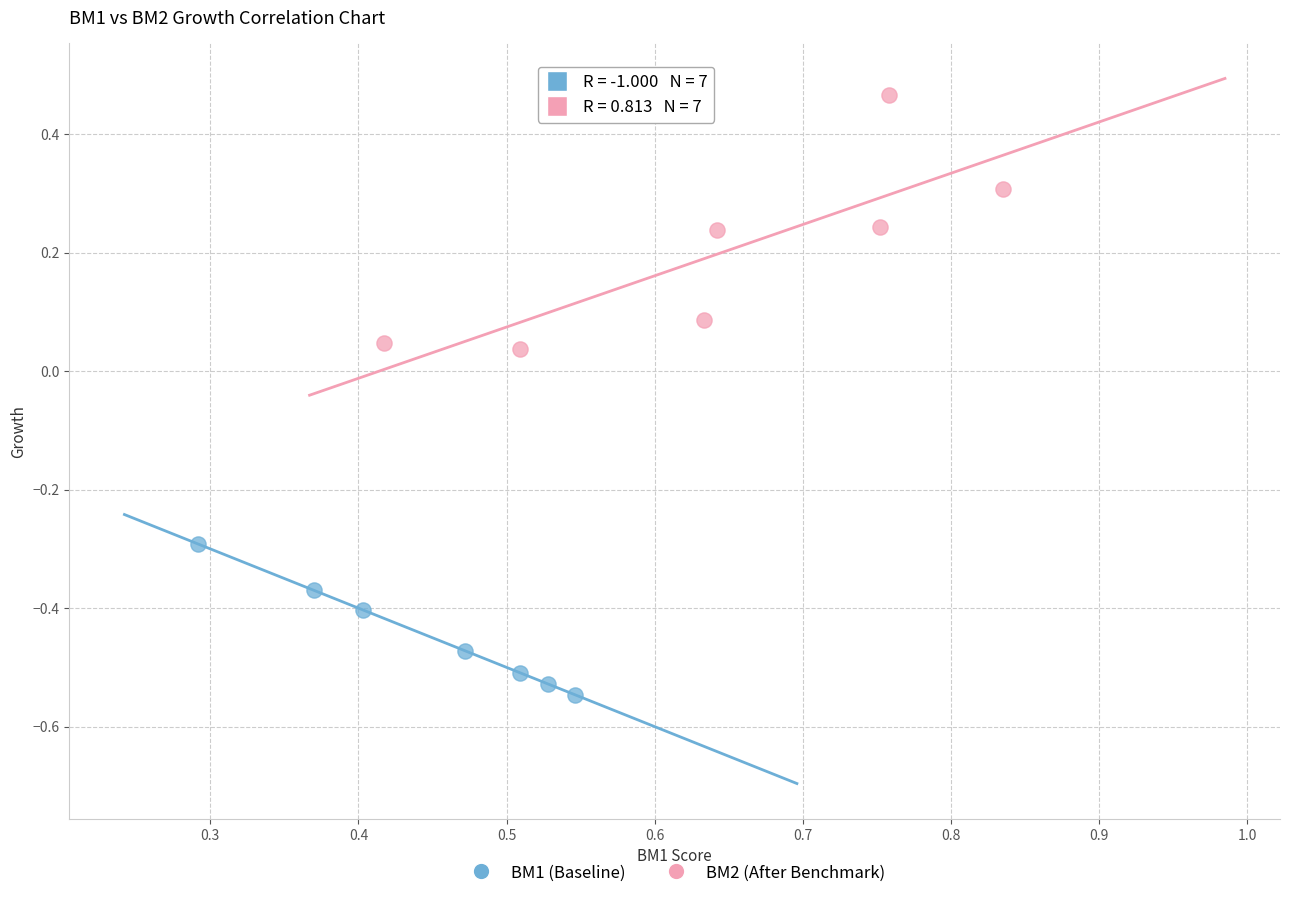

Which series has the widest spread of Y values?

BM2 (After Benchmark)